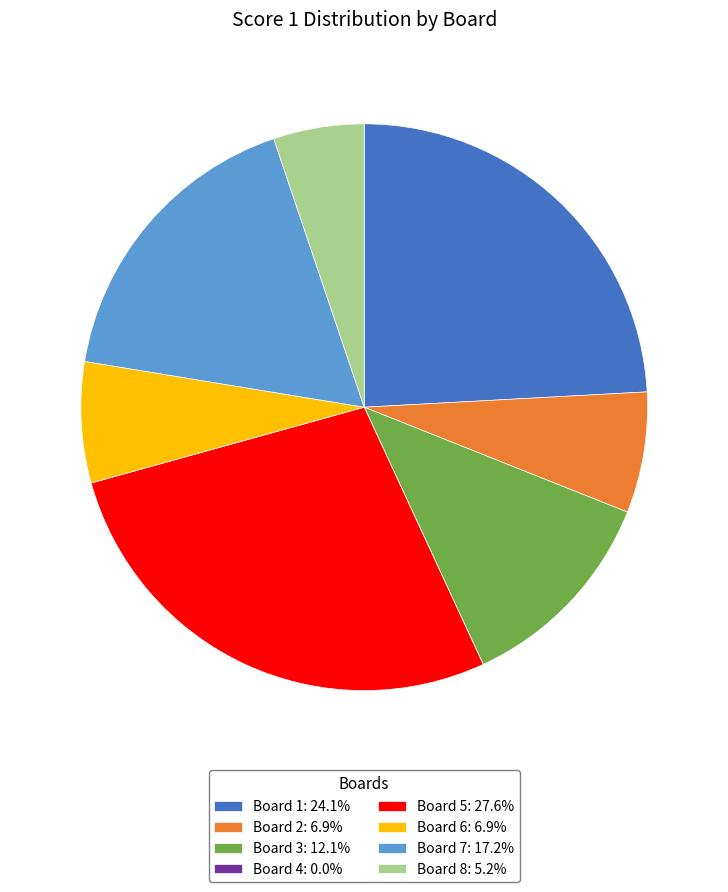

Is it true that Board 1 is 24% of the pie?

True